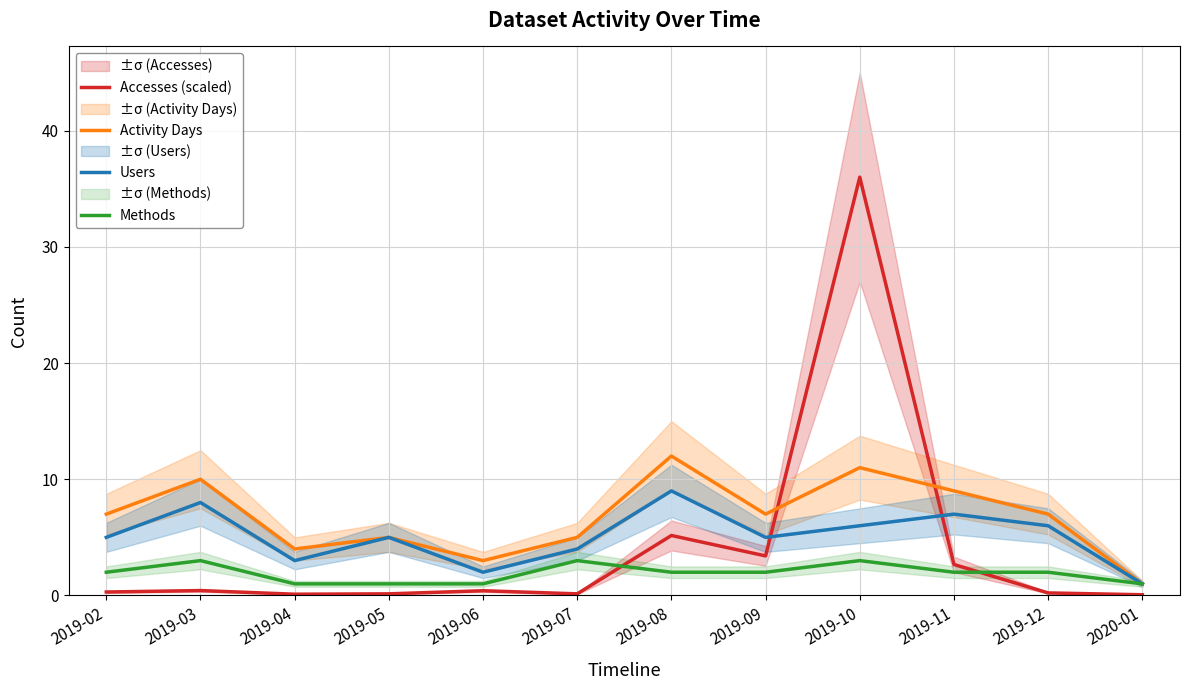

At how many categories does at least one series exceed 27?

1